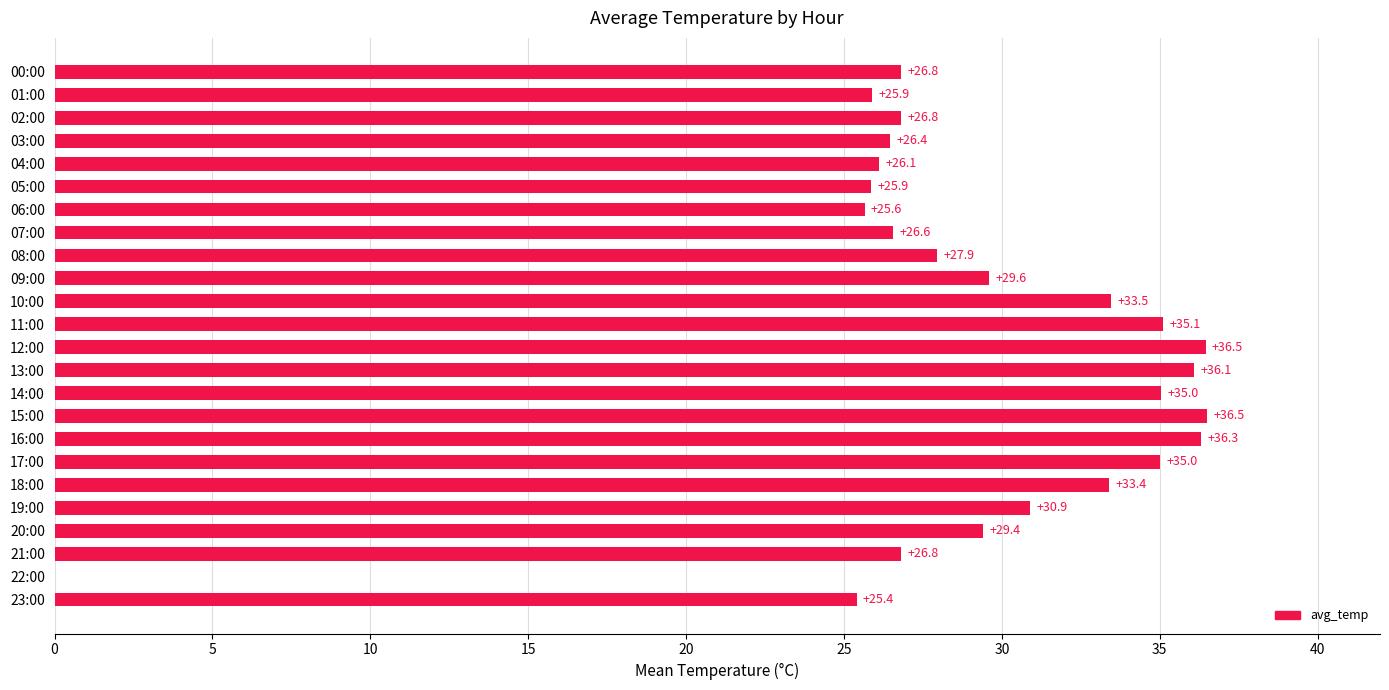

Which has a higher value, 01:00 or 09:00?

09:00